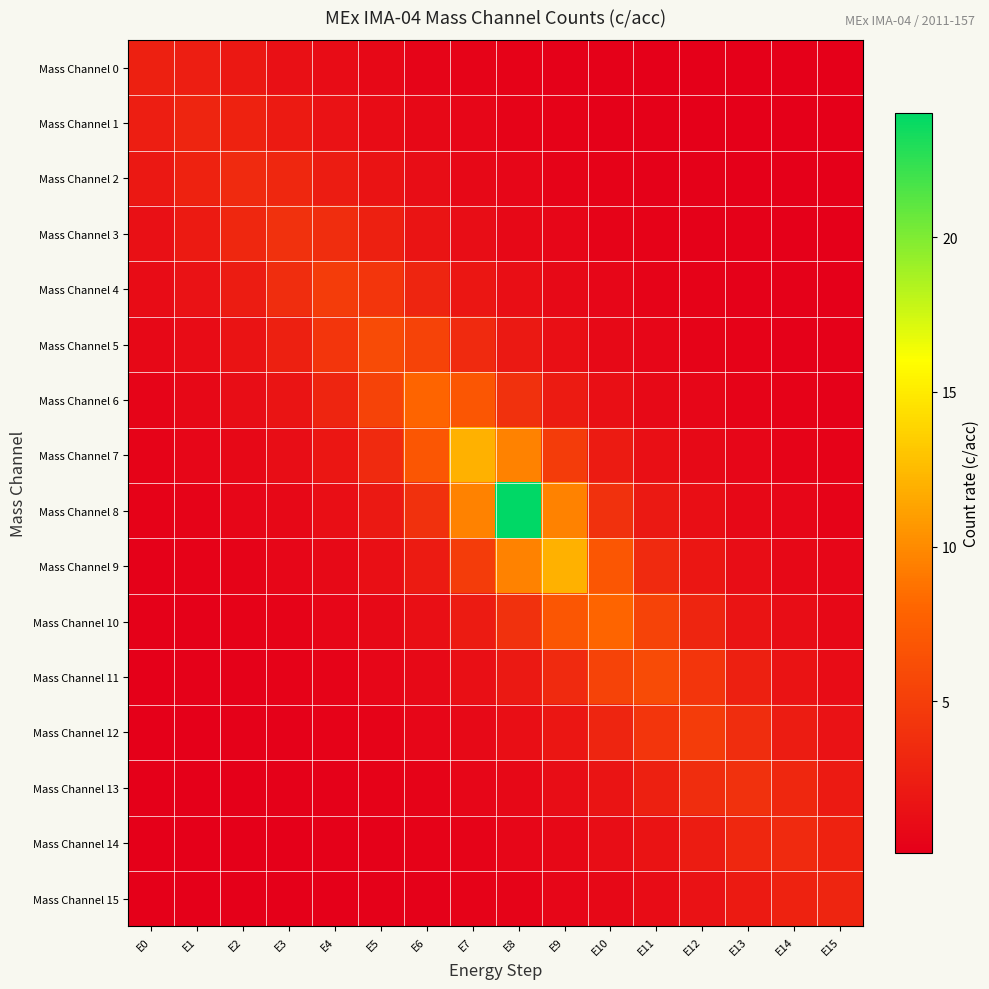

Which series changed the most between E1 and E8?

Mass Channel 8